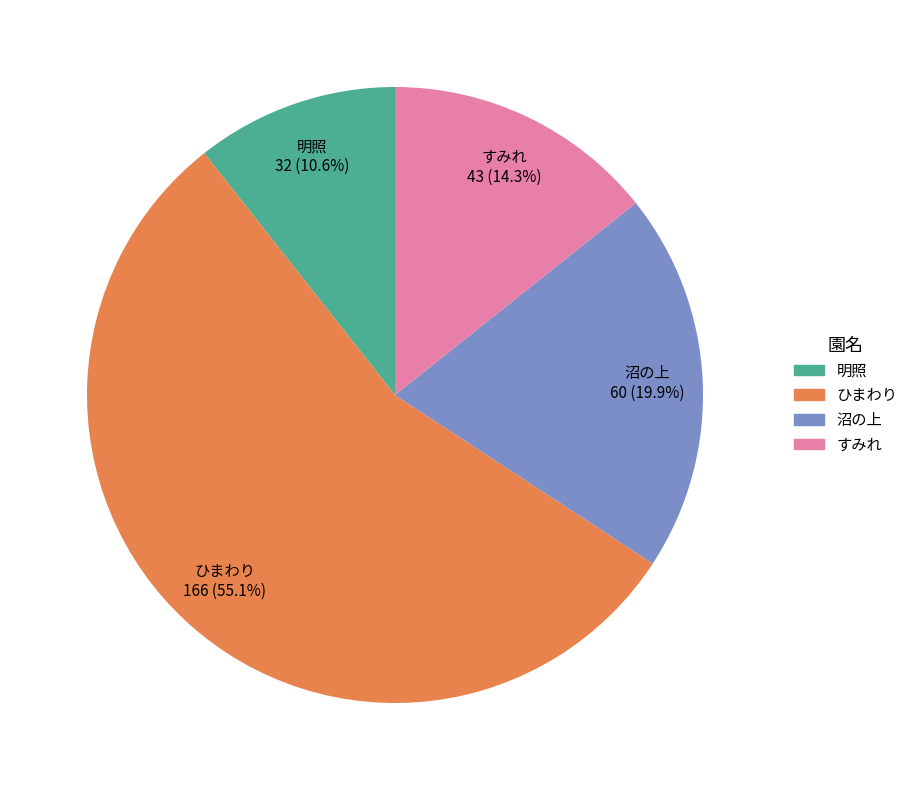

Is there any slice that represents more than half of the pie?

Yes